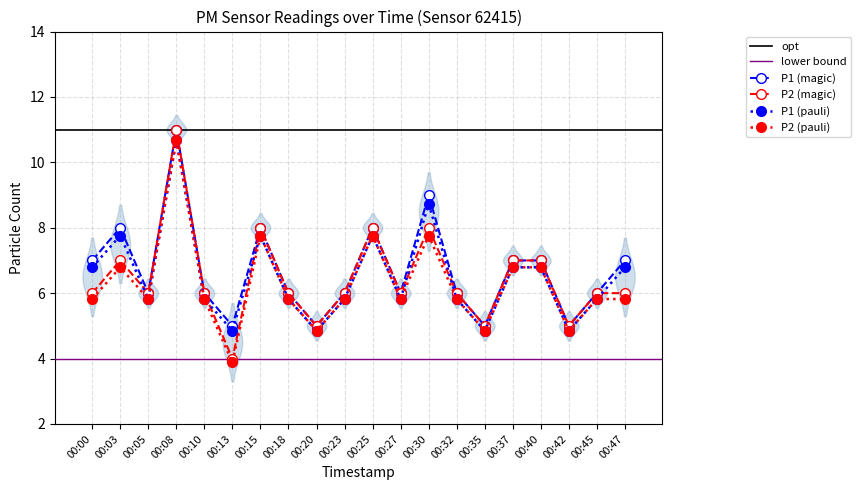

True or false: P1 and P2 cross at least once.

False